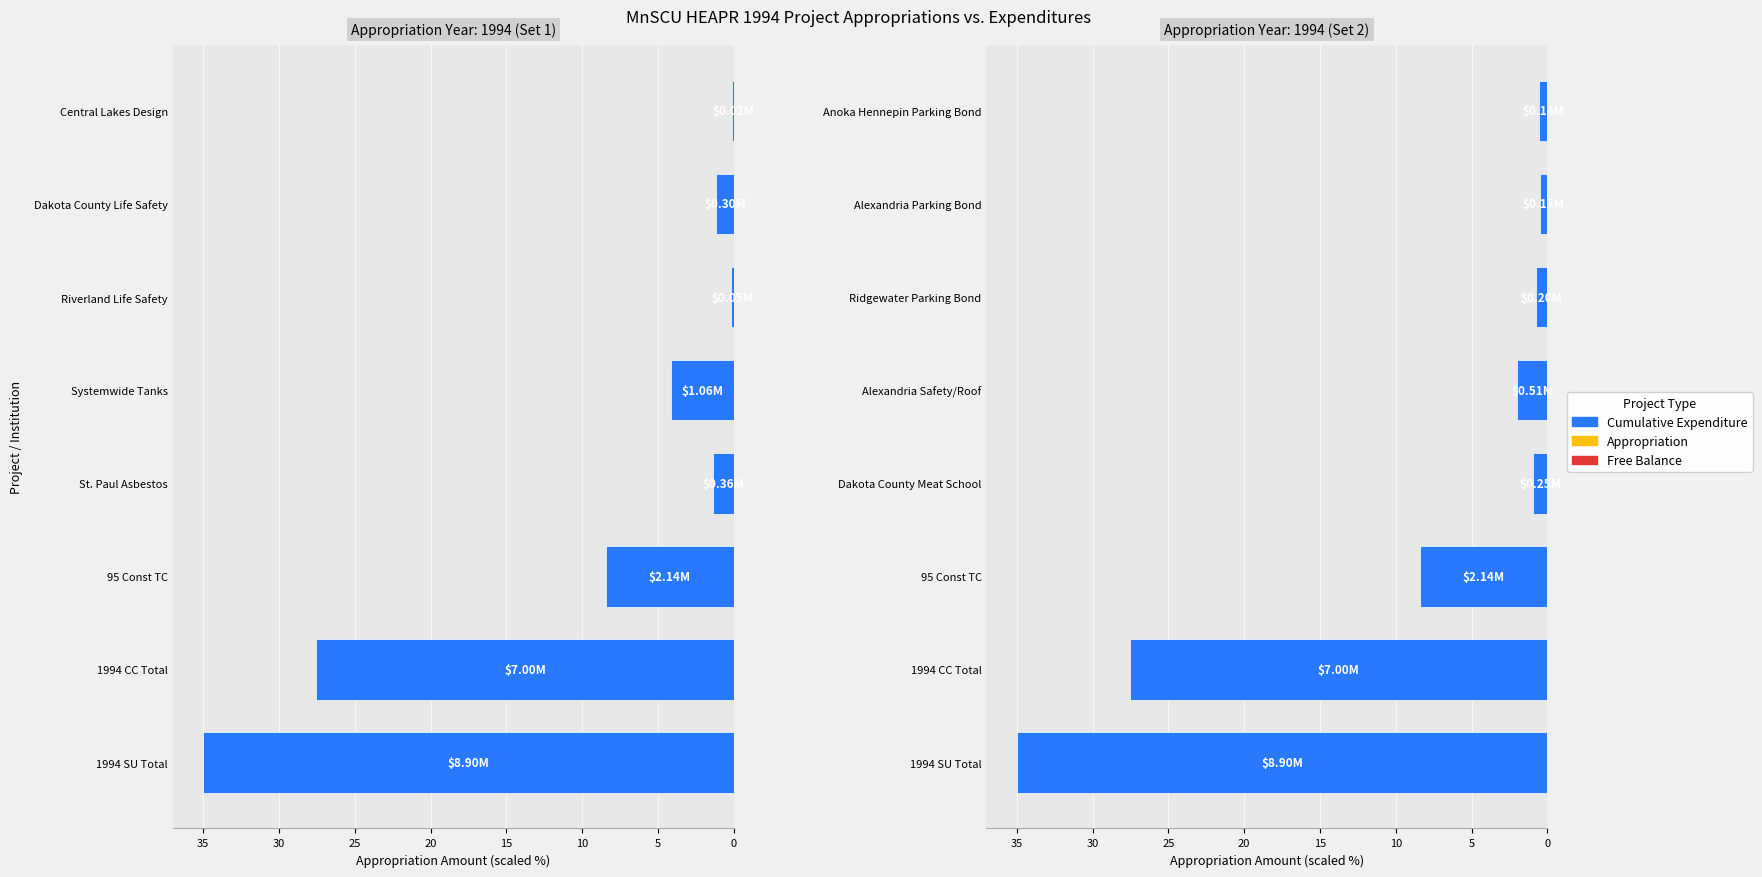

What is the sum of the values at Alexandria Safety/Roof and 1994 SU Total?

37.0